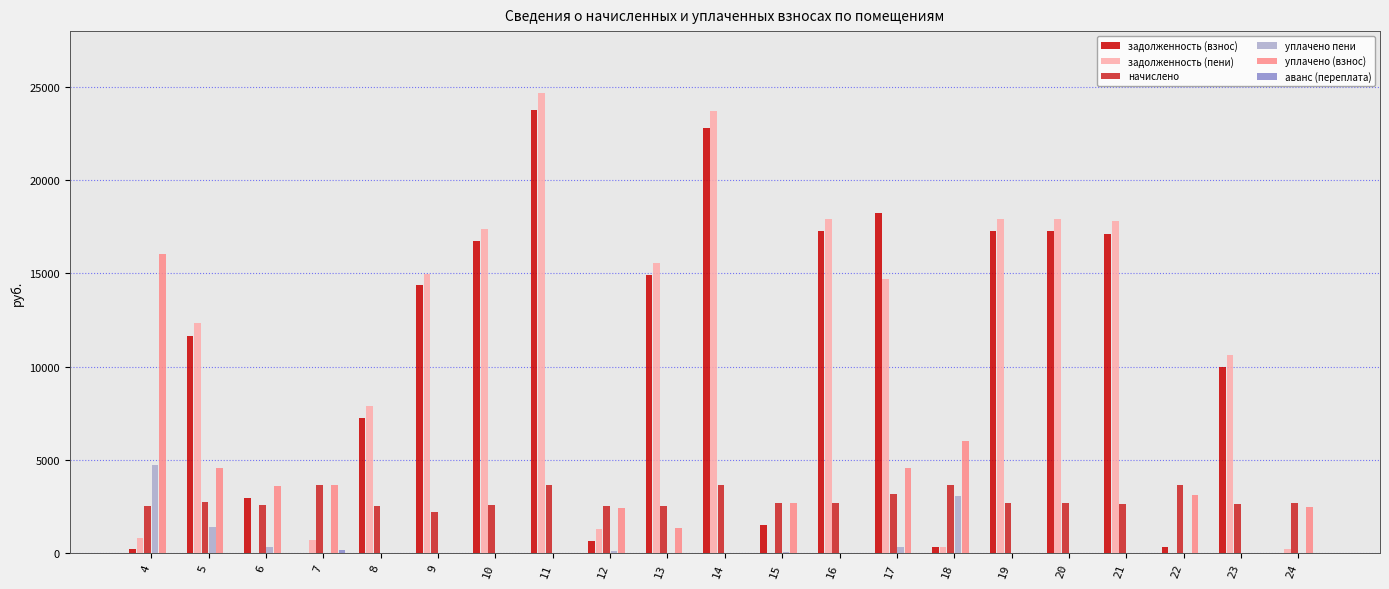

The value of начислено at 18 is 3676.8. True or false?

True